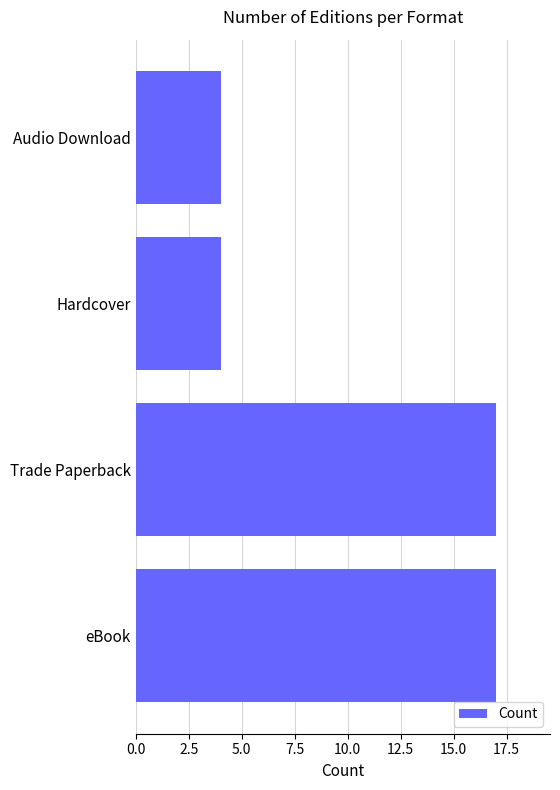

Reading bottom to top, what are all the values shown in this chart?

17	17	4	4